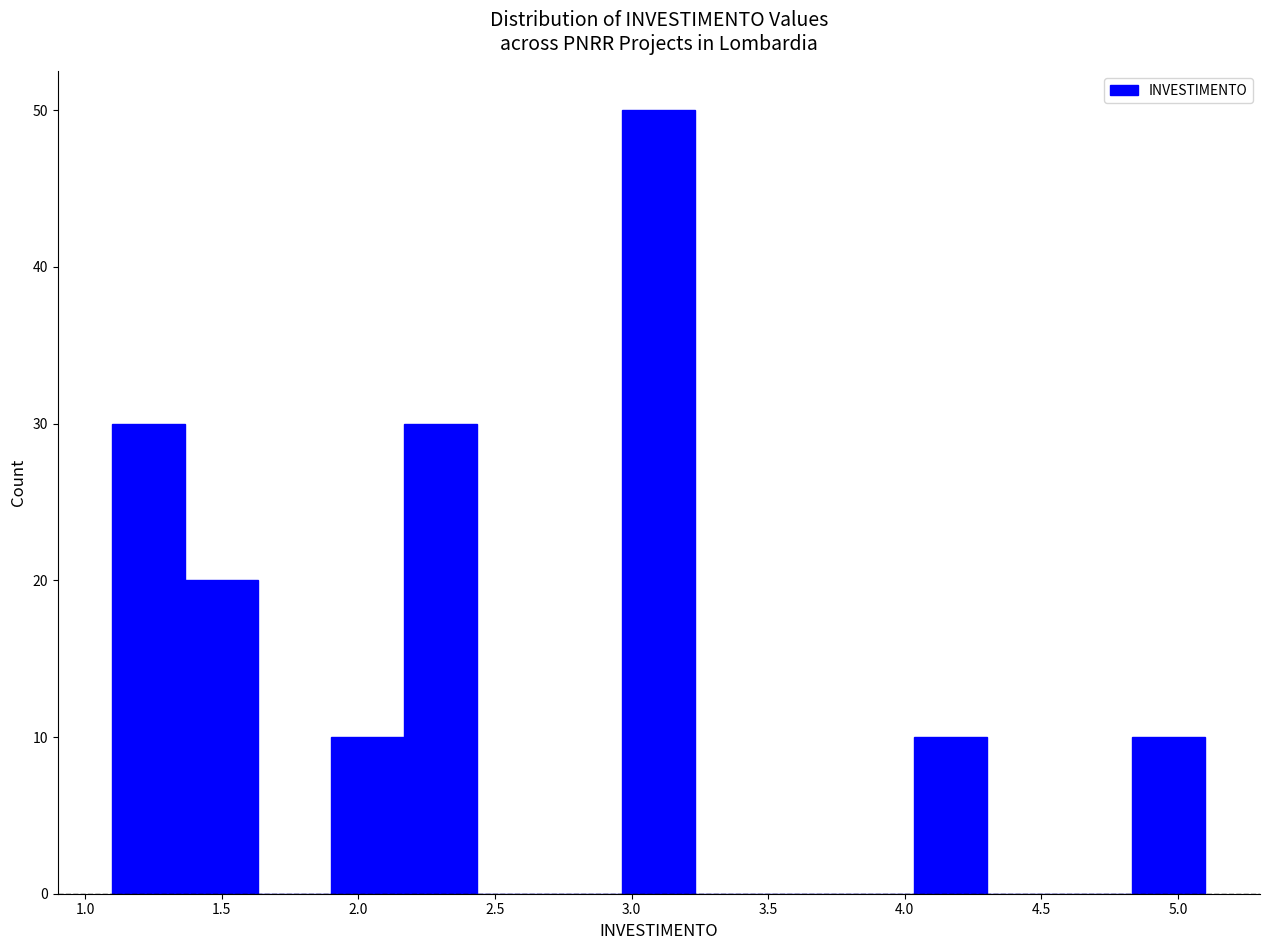

How tall is the bar that spans 4.05 to 4.30 on the x-axis? Neither the bar edges nor the heights are printed on the chart, so give them approximately, as read against the axes.

10